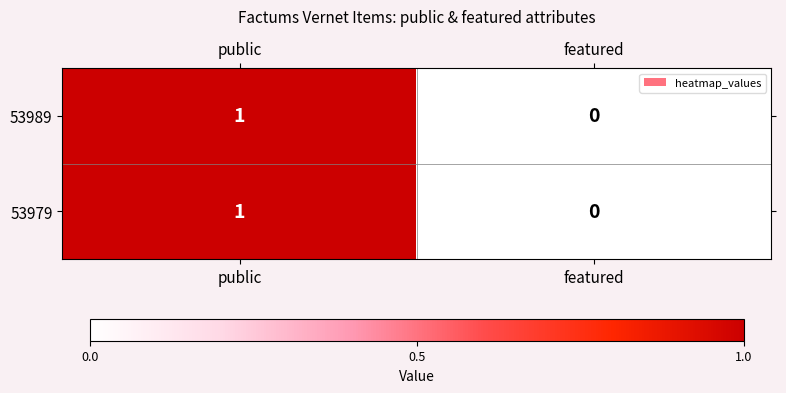

Where is 53979 nearest to the value 0?

featured